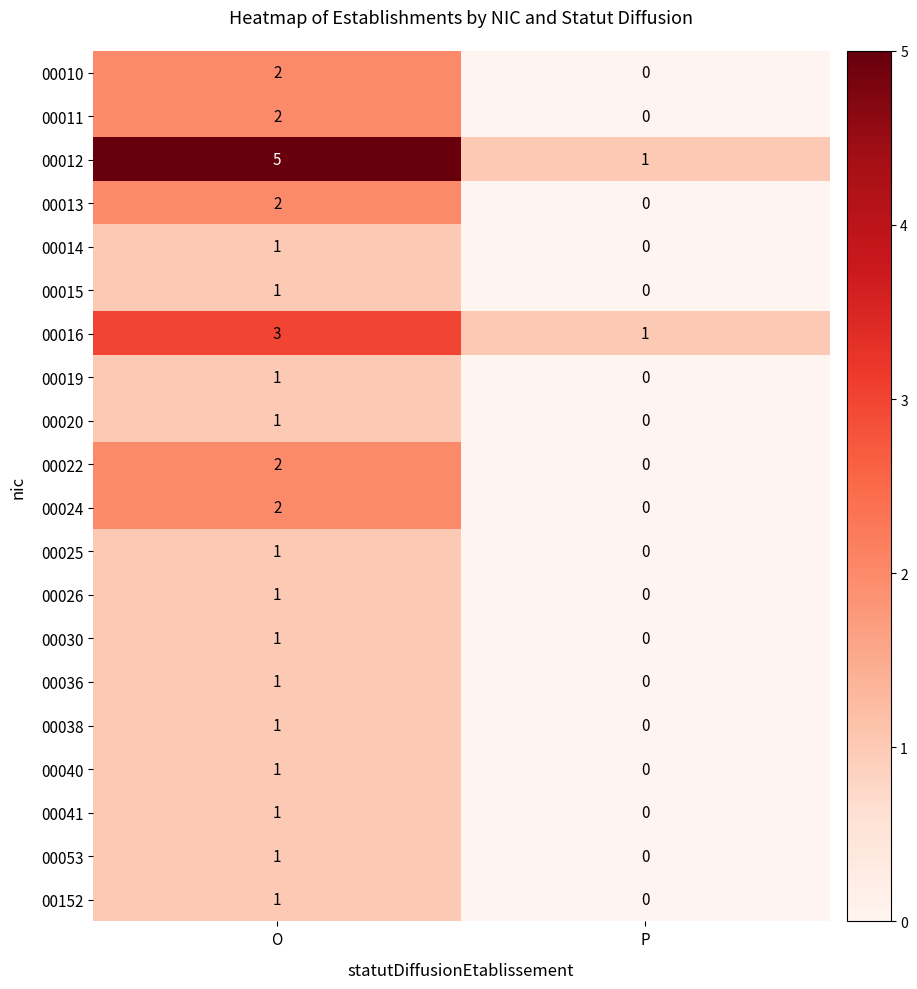

Rank the categories by 00012 value from lowest to highest.

P, O